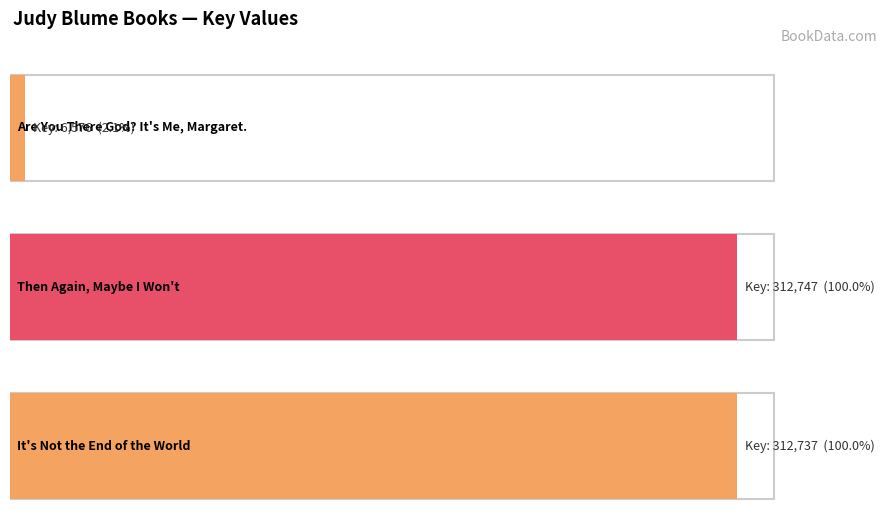

What is the difference between the values at It's Not the End of the World and Then Again, Maybe I Won't?

10